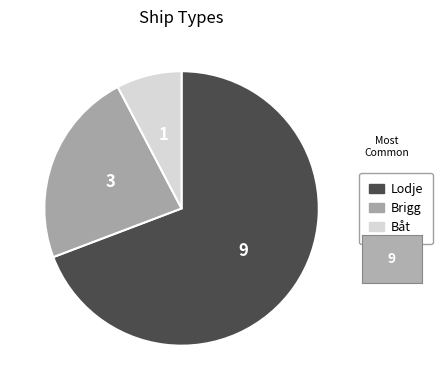

How many segments does this pie chart have?

3